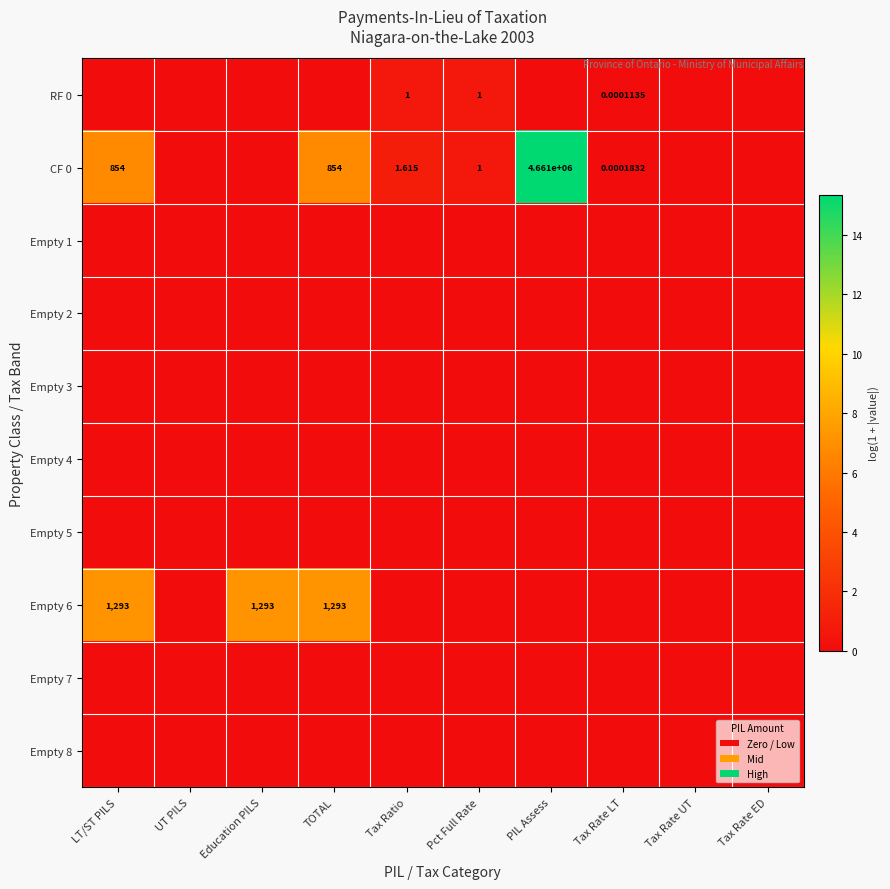

The value of Empty 6 at Tax Rate UT is 0.0. True or false?

True